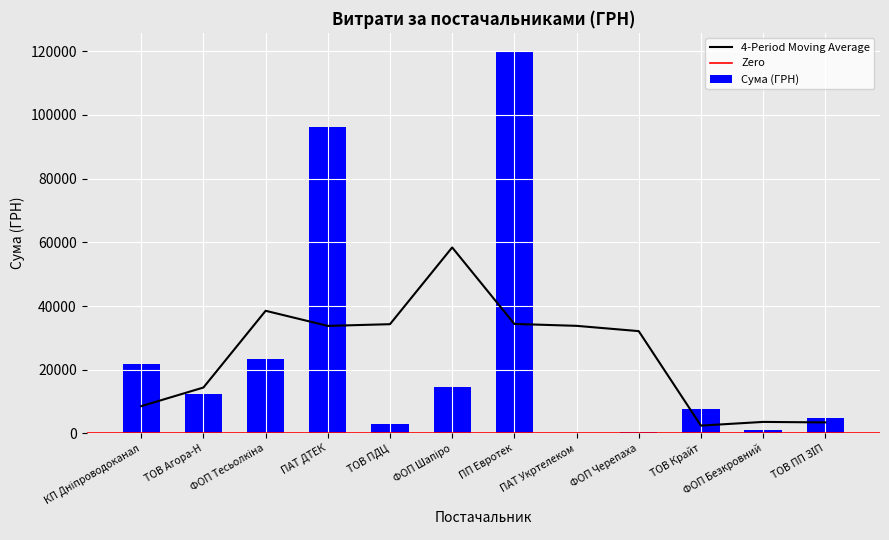

What is the value of the 9th bar from the left?

609.0